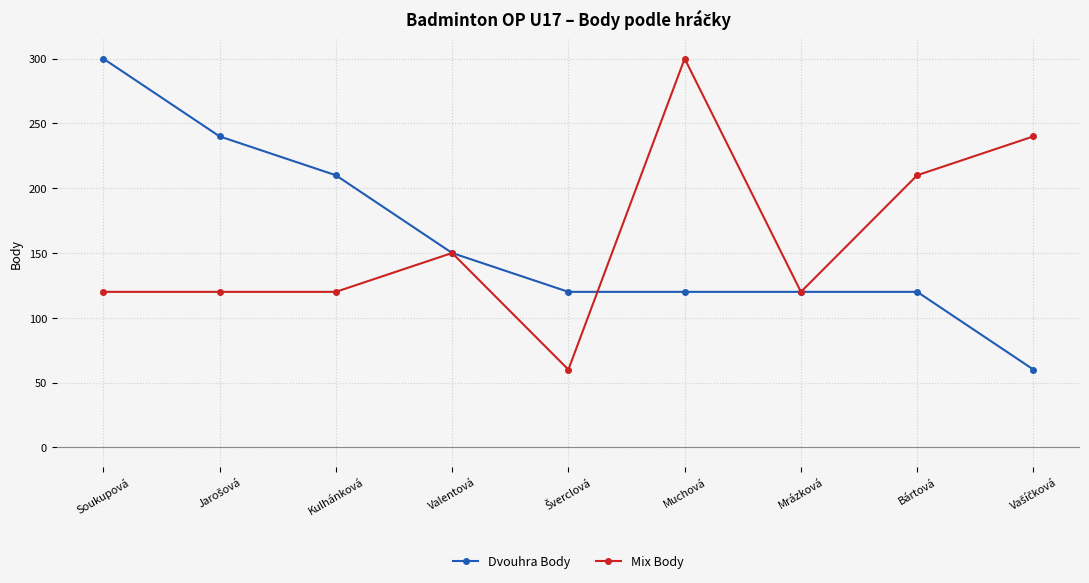

What is the sum of all Dvouhra Body values?

1440